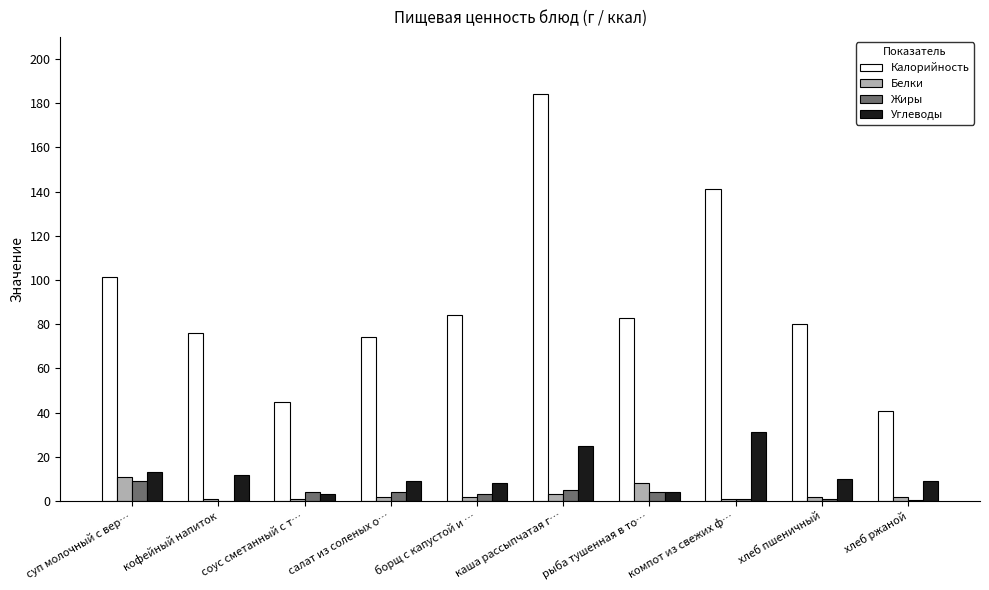

The Углеводы series shows 9.0 at салат из соленых о…. True or false?

True